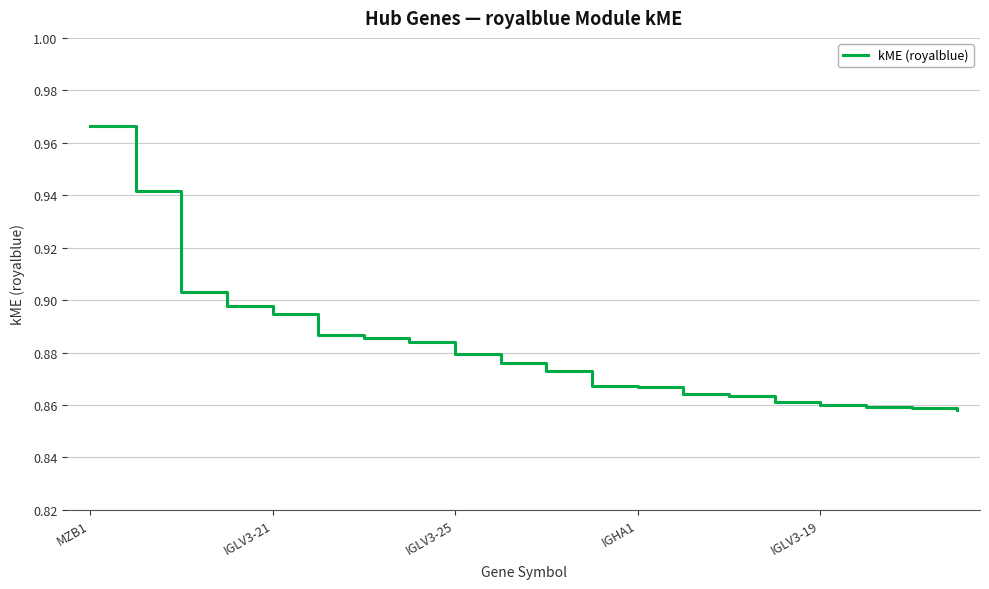

The chart shows a value of 0.3 at IGLV3-25. True or false?

False